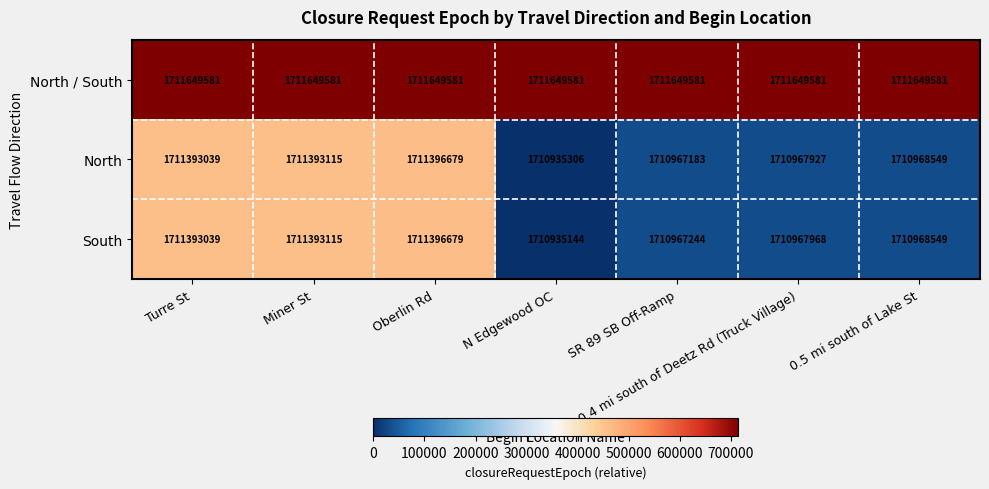

Is it true that South equals 2727826673 at Miner St?

False